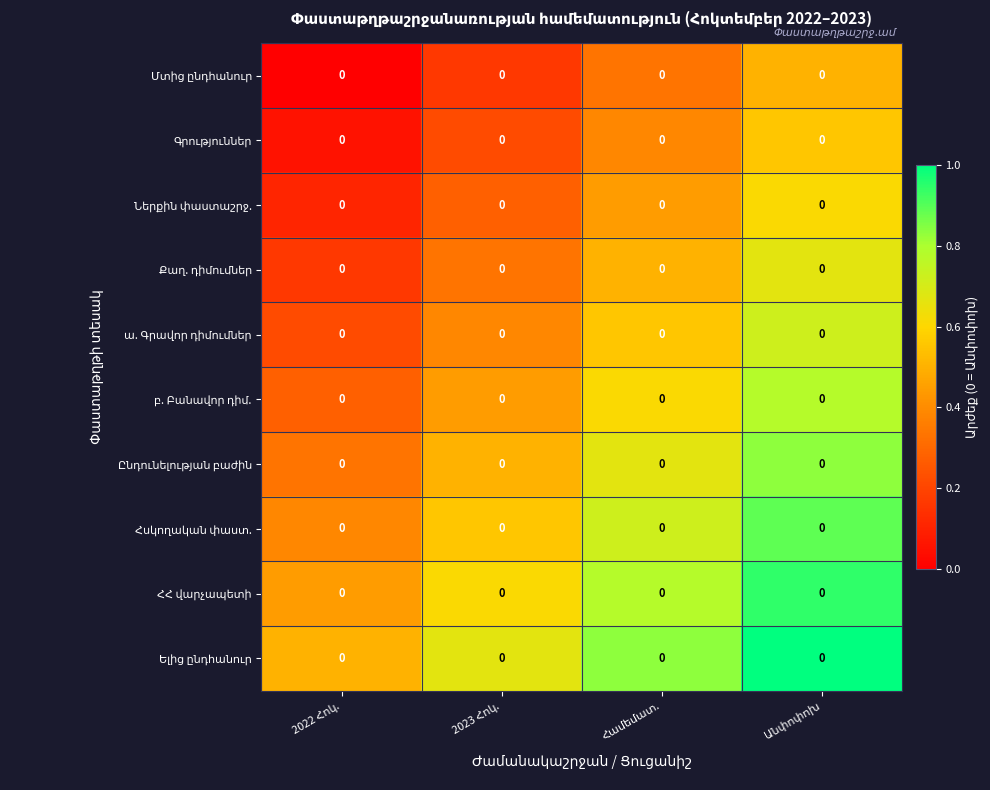

The value of Գրություններ at Համեմատ. is 0.1. True or false?

False